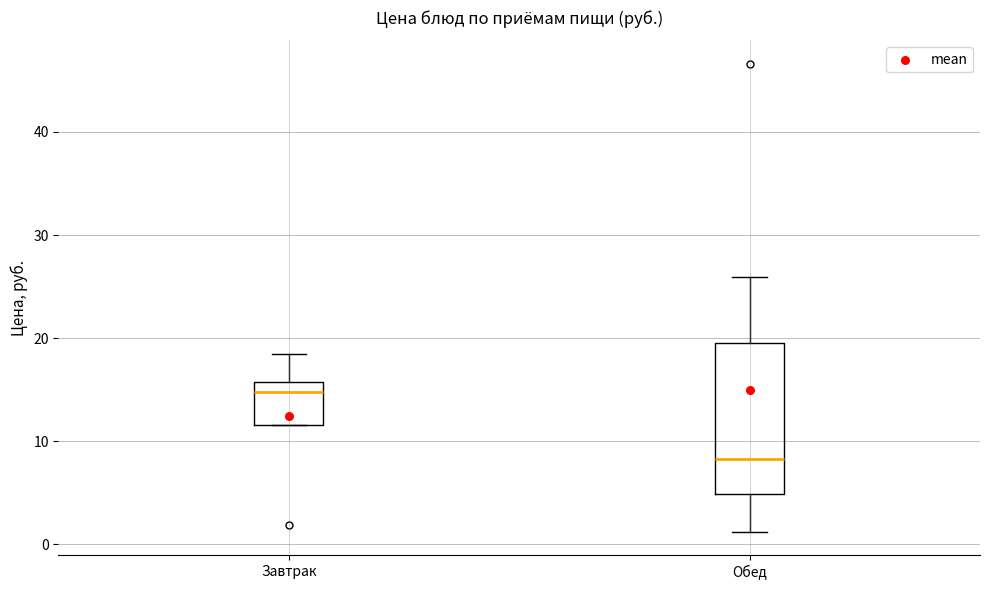

Reading left to right, transcribe this box plot: for each box, give where its median line is, the range the box spans, and where its two whiskers end, as read against the y-axis. The values are not printed on the chart, so give them approximately, as read against the axis.

Завтрак: median 15, box 12 to 16, whiskers 12 to 19
Обед: median 8, box 5 to 20, whiskers 1 to 26